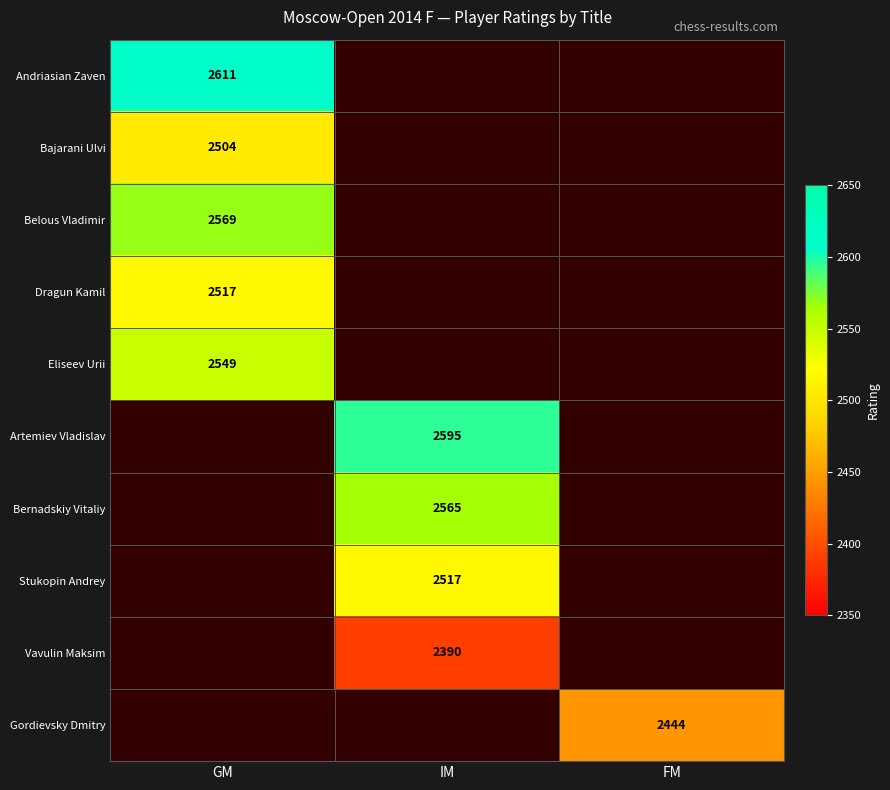

What is the greatest value displayed?

2611.0